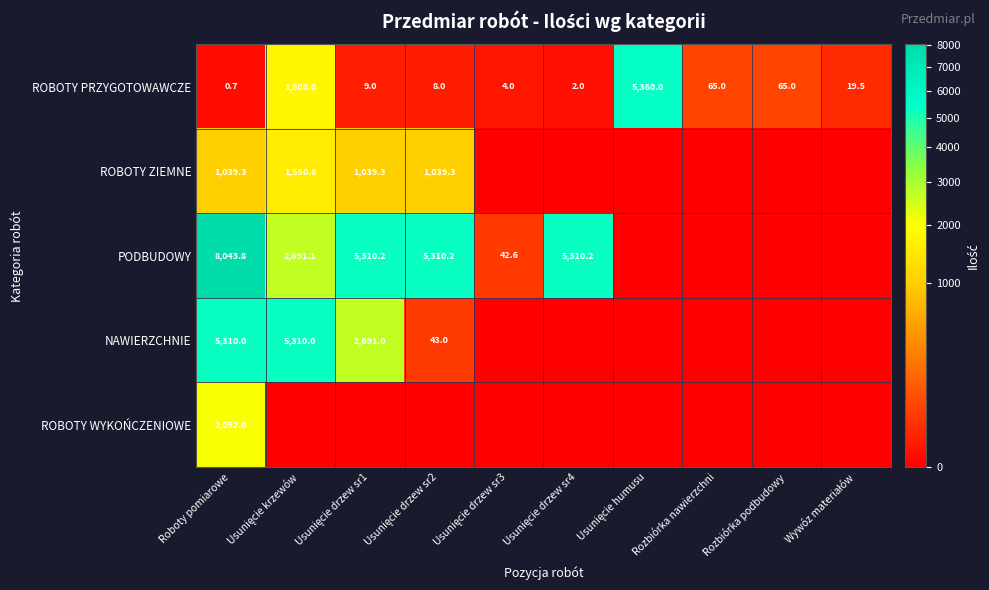

How many values in the ROBOTY PRZYGOTOWAWCZE series are below 19?

5